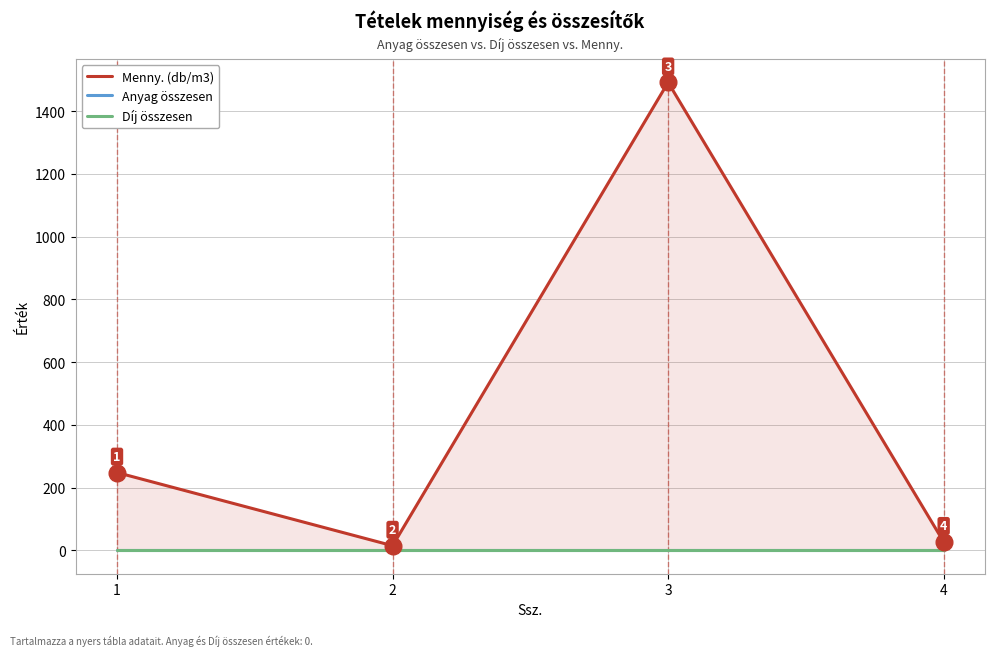

Between 1 and 3, which is larger?

3